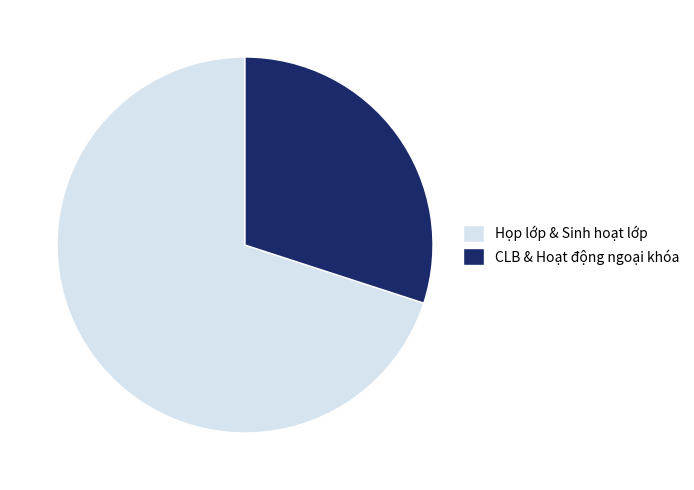

True or false: Họp lớp & Sinh hoạt lớp accounts for 70% of the total.

True